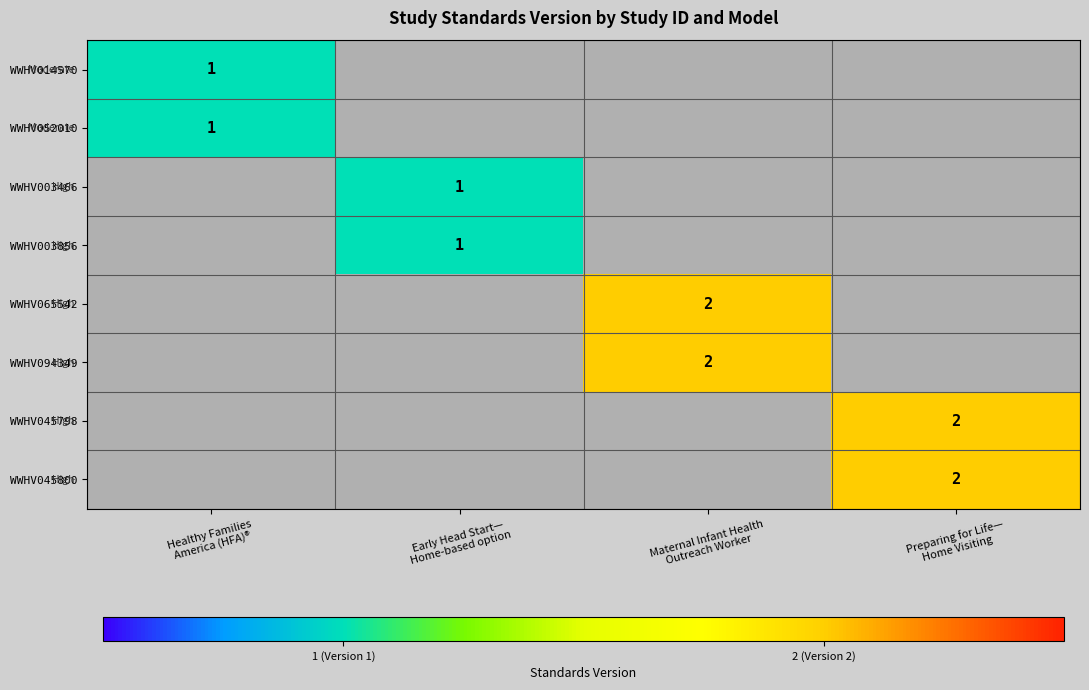

Which has a higher value, Early Head Start—
Home-based option or Preparing for Life—
Home Visiting?

Preparing for Life—
Home Visiting